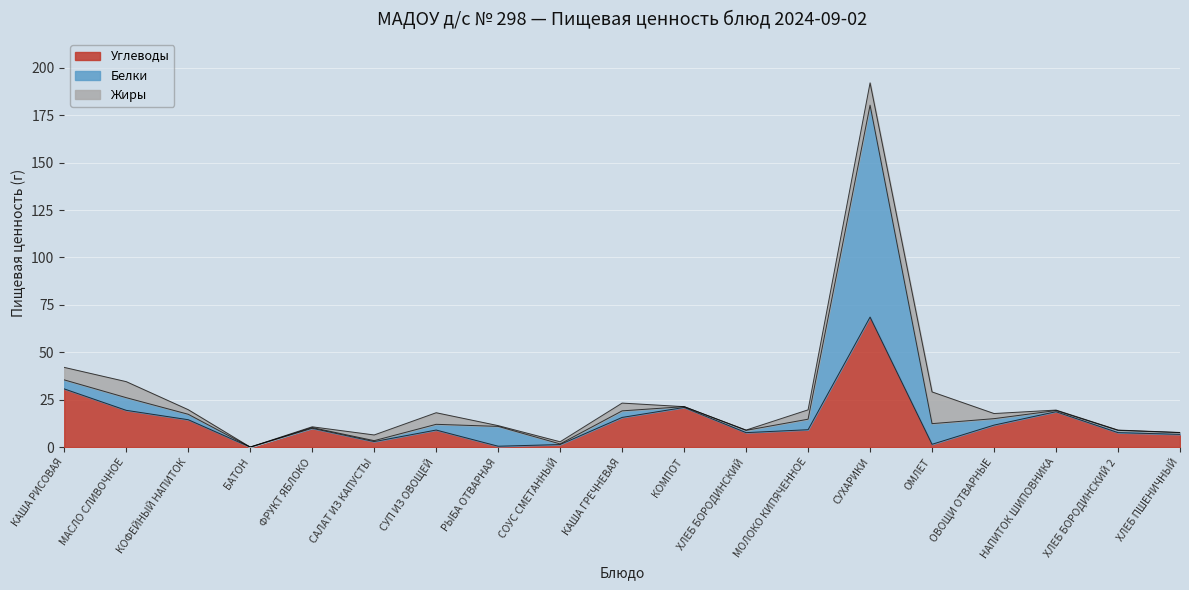

Which series has the largest range (max minus min)?

Белки